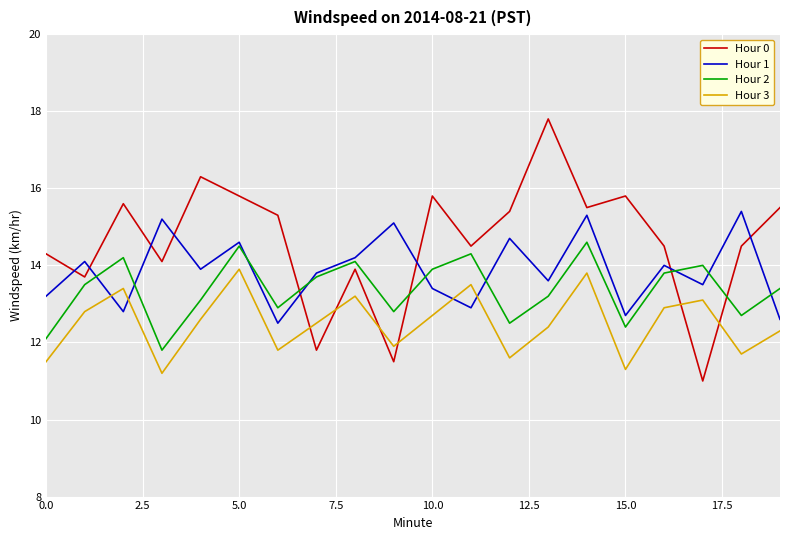

What is the maximum value shown in the chart?

17.8